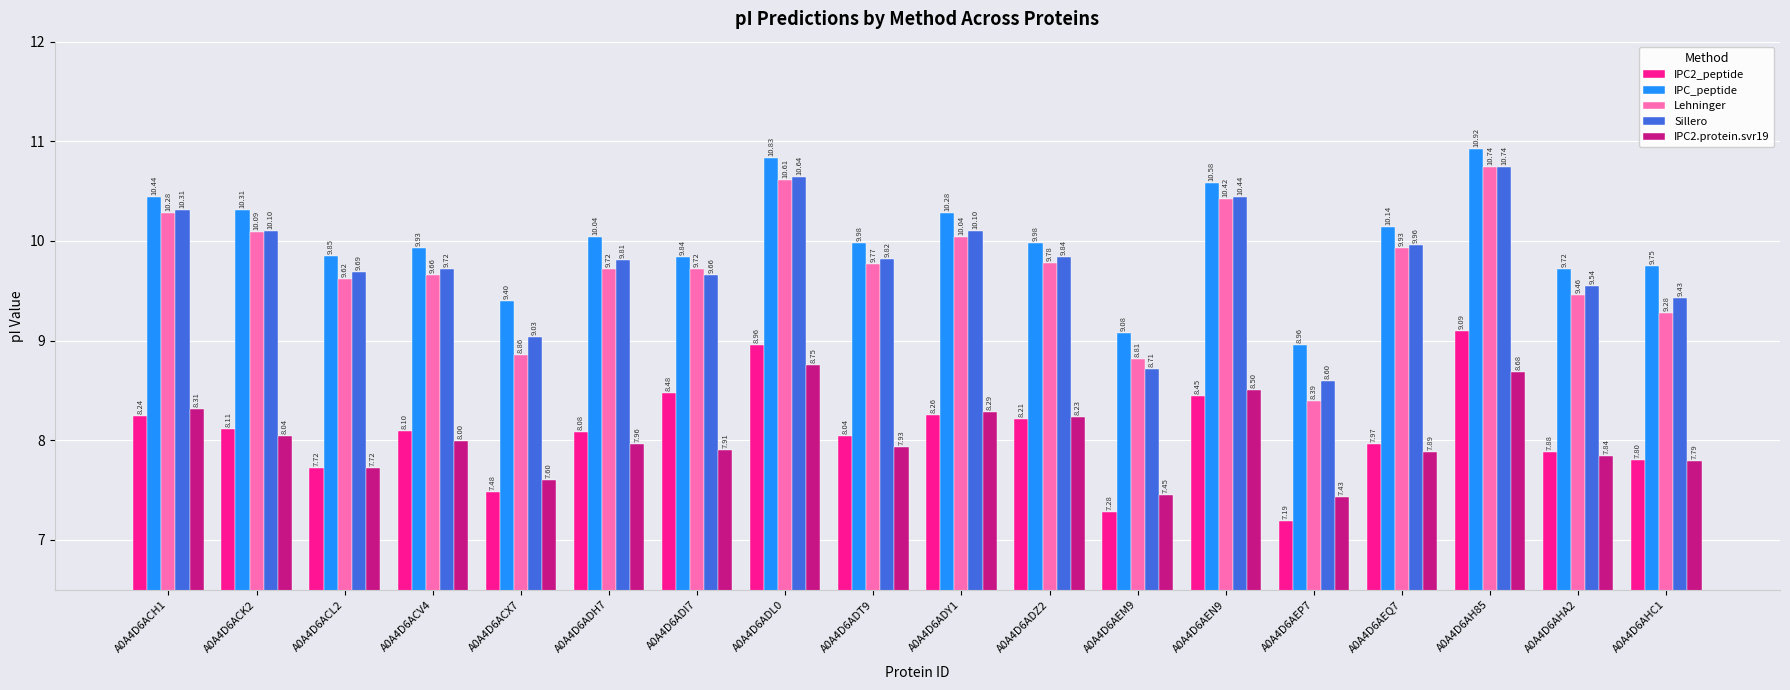

How many bars are there in total?

90